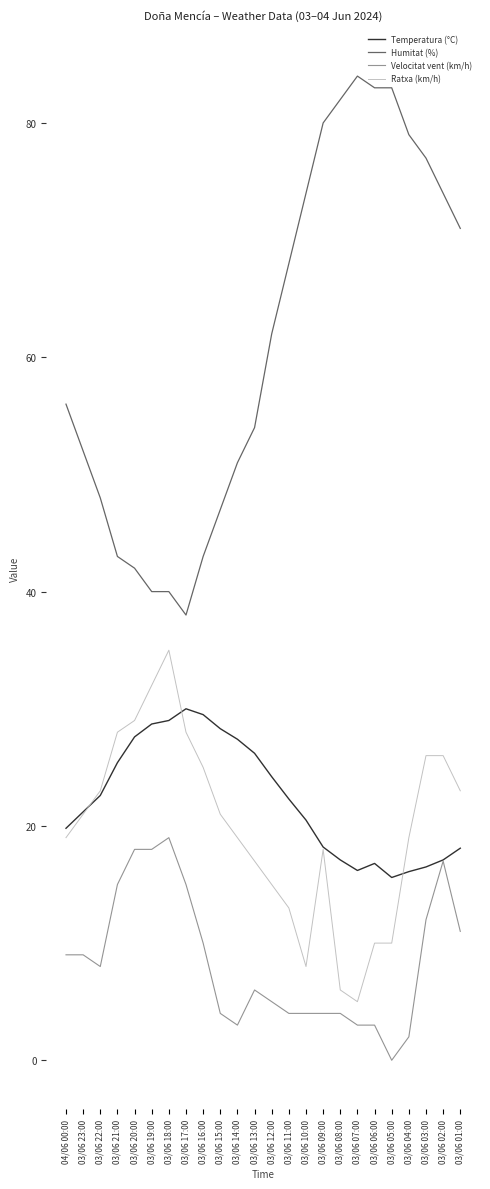

Is it true that Temperatura (°C) equals 29.5 at 03/06 16:00?

True